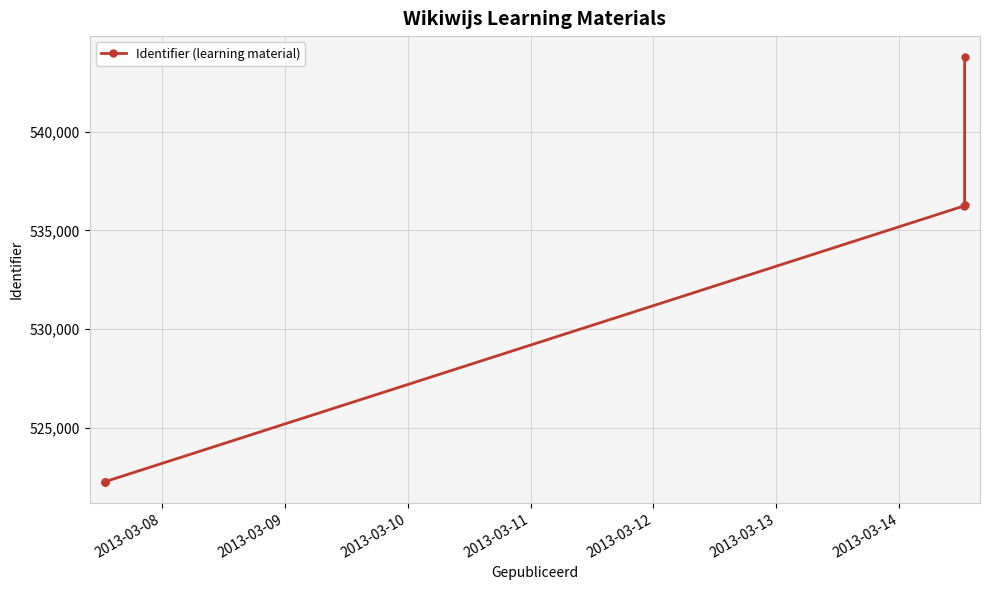

Approximately how many times larger is the value at 2013-03-08 compared to 2013-03-09?

1.0